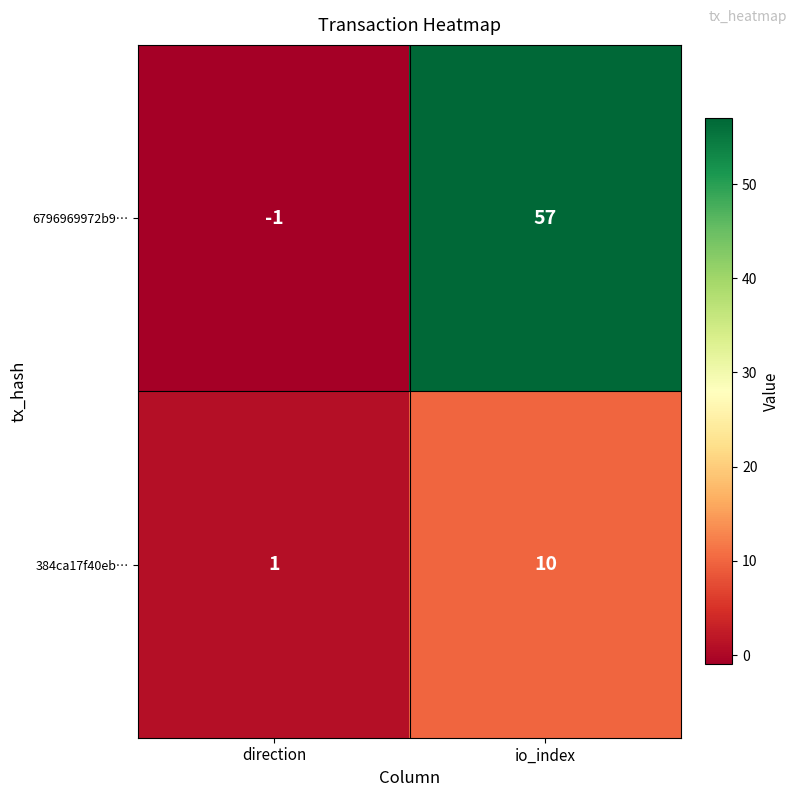

Which label corresponds to the smallest value in the chart?

direction